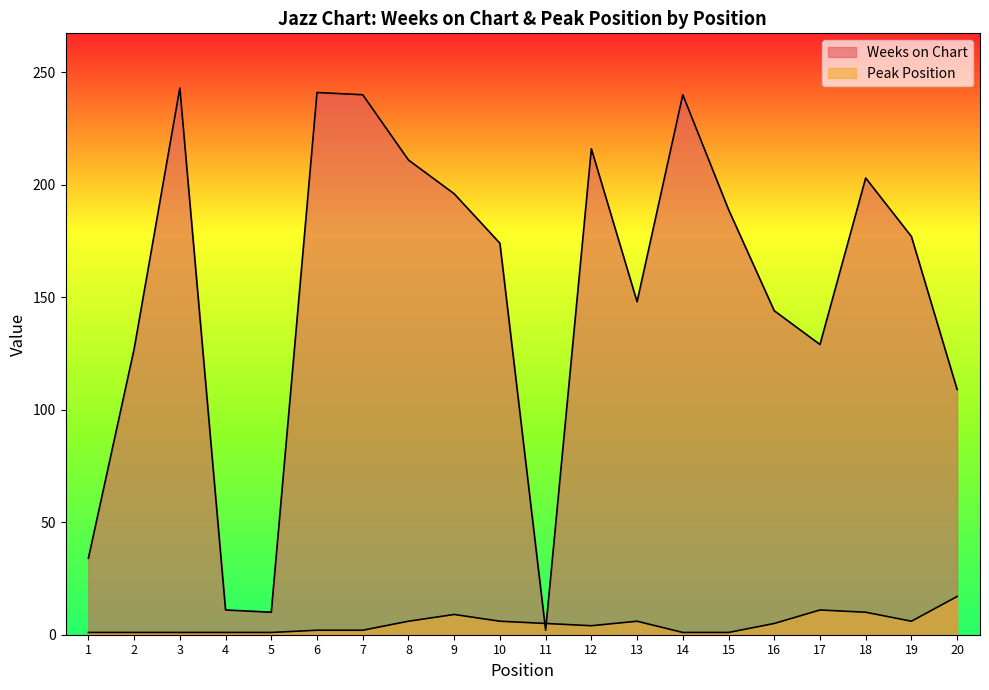

List the labels in order of Peak Position value, largest first.

20, 17, 18, 9, 8, 10, 13, 19, 11, 16, 12, 6, 7, 1, 2, 3, 4, 5, 14, 15